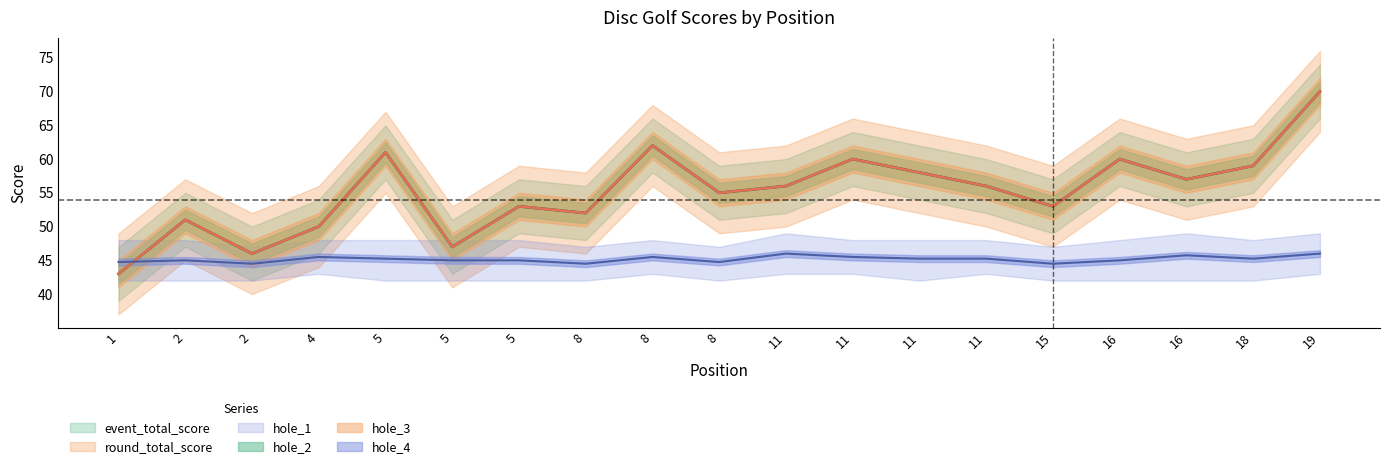

Which series has the widest spread of values?

event_total_score